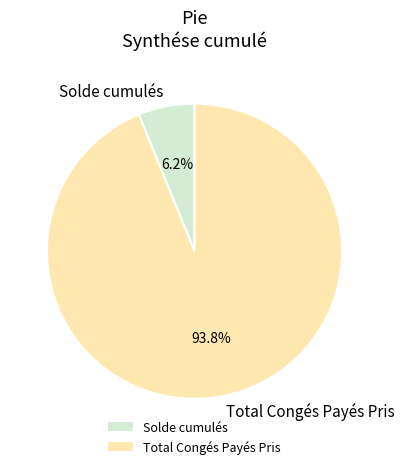

Count the number of slices in the pie.

2